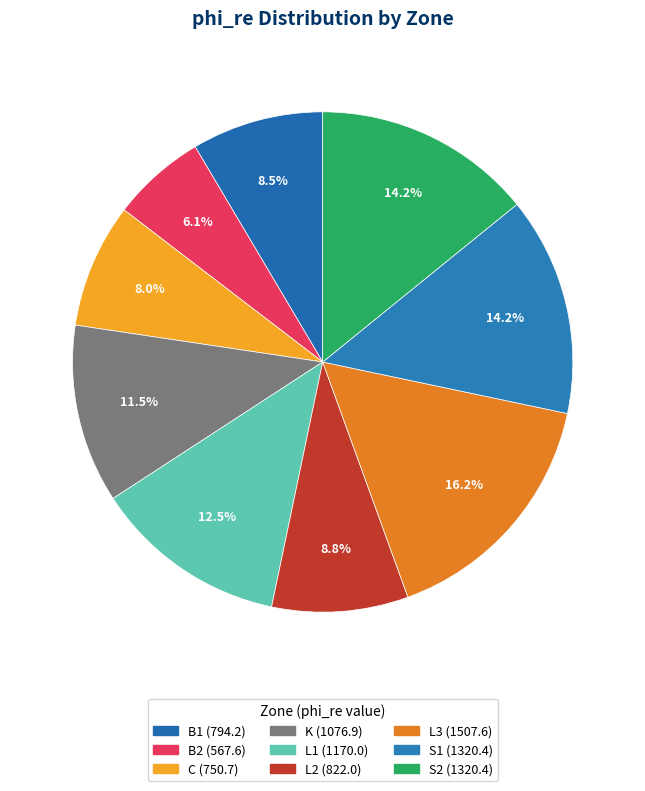

What percentage is the K slice, to the nearest percent?

12%